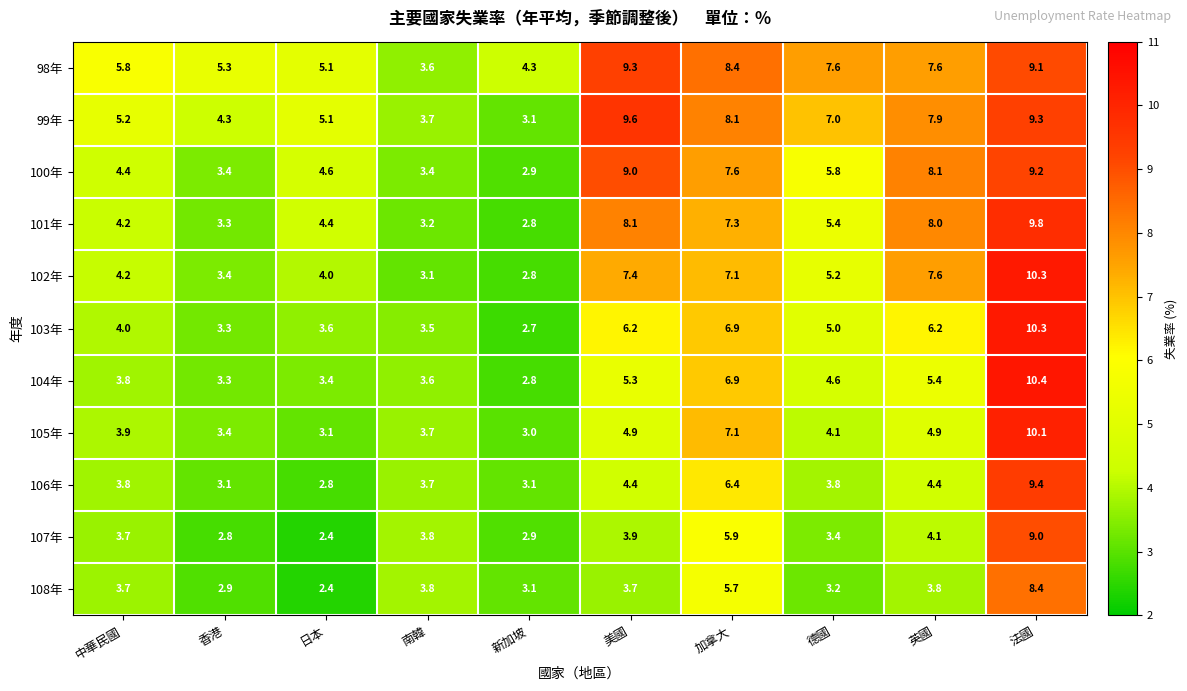

At which category is the sum across all series the highest?

法國